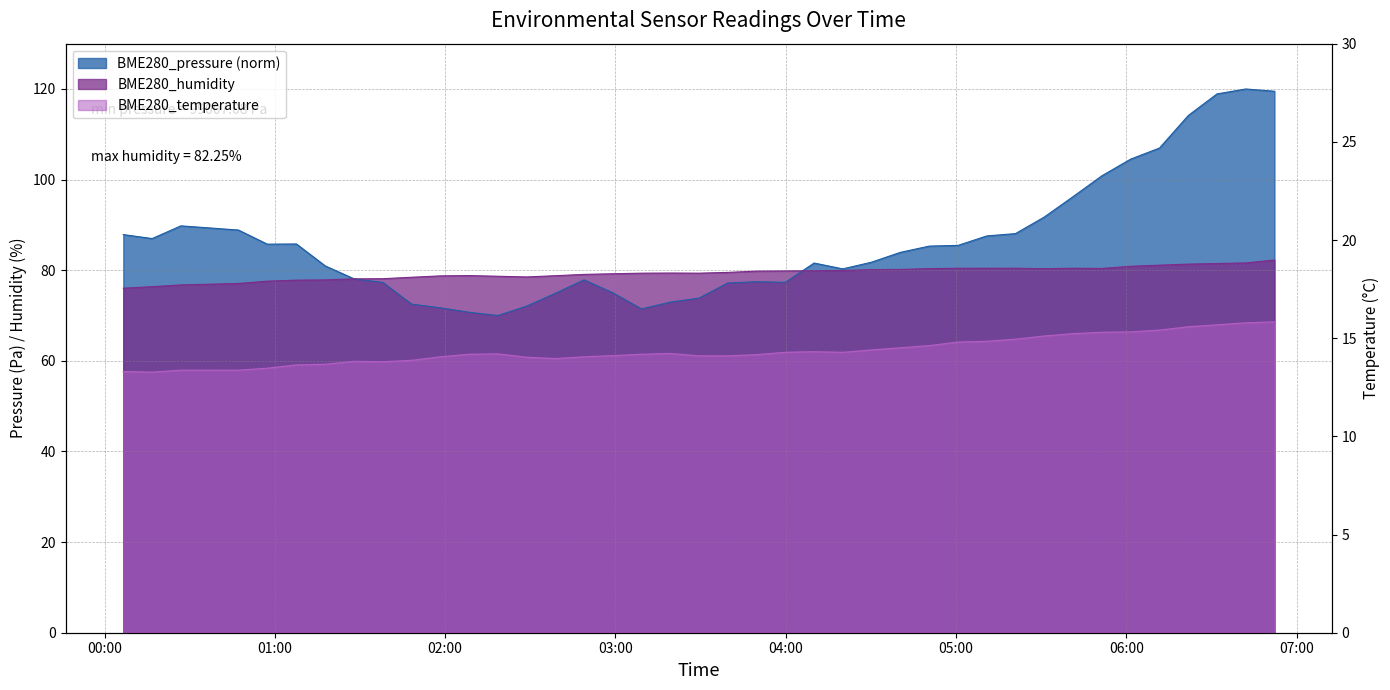

Which series has the largest range (max minus min)?

BME280_pressure